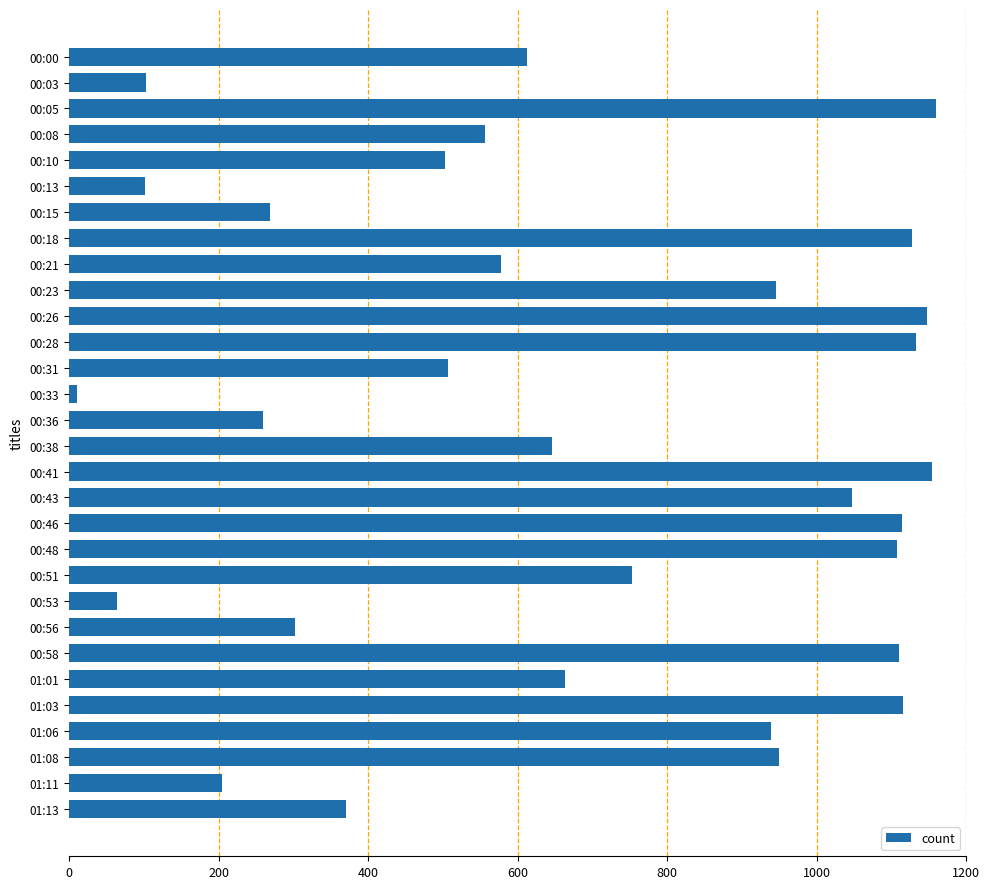

At which label is the value closest to 585?

00:21